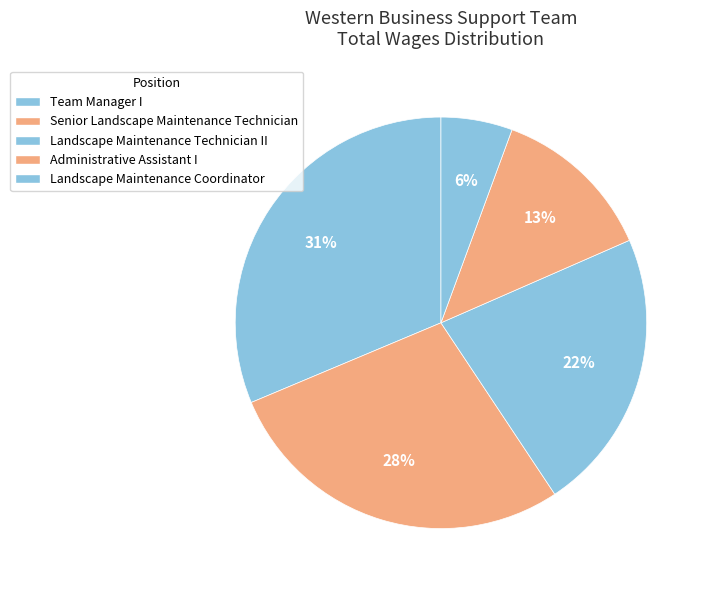

What percentage is the Team Manager I slice, to the nearest percent?

31%